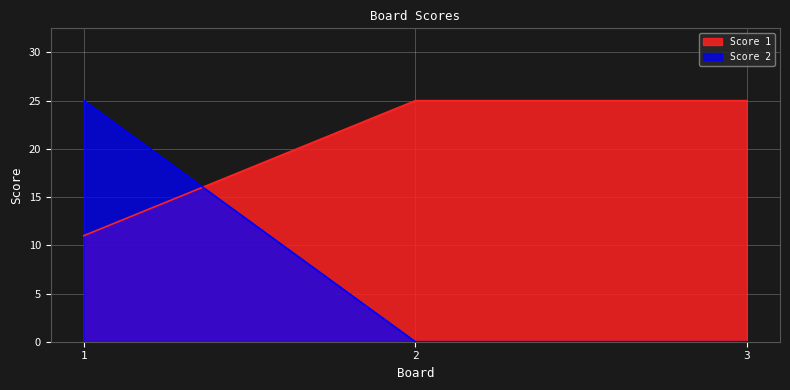

Rank the series at 1 from highest to lowest value.

Score 2, Score 1